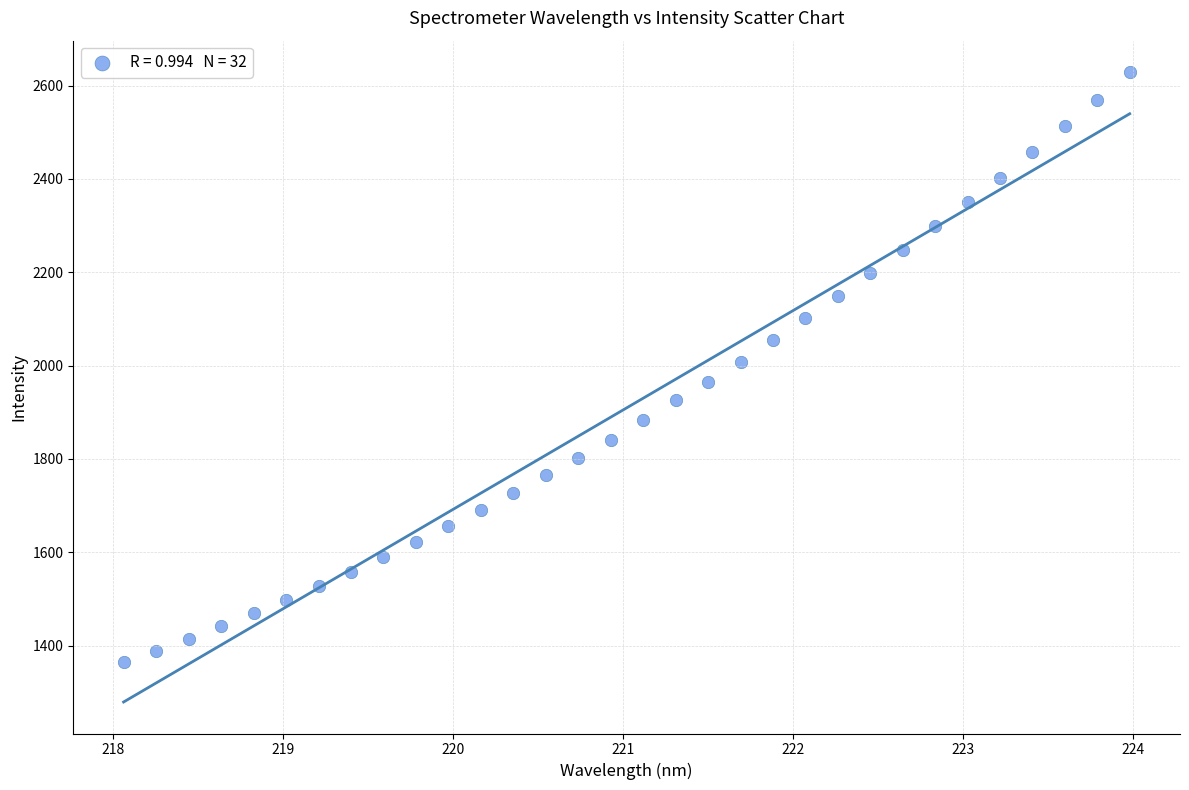

What is the range of X values (max minus min)?

5.9